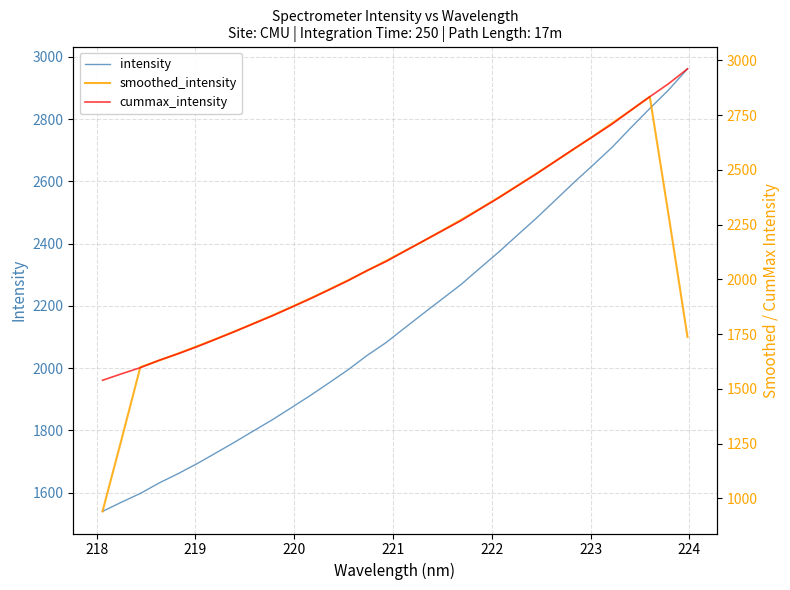

What is the value of the smoothed_intensity point at the 32nd from the left?

1737.9